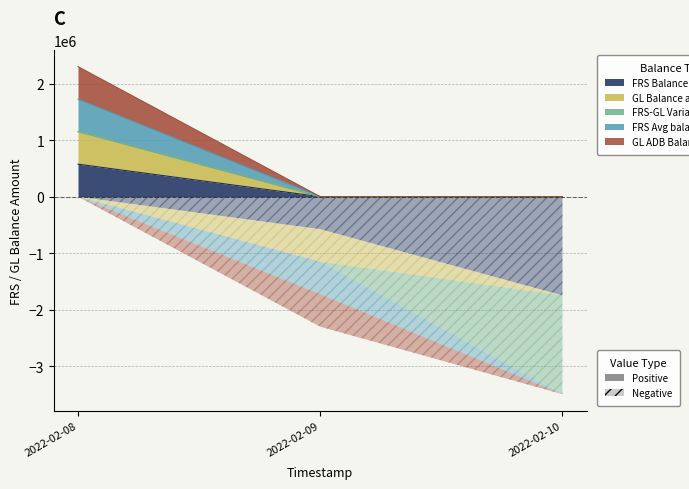

True or false: FRS-GL Variance amount has a value of -1146501 at 2022-02-10.

False